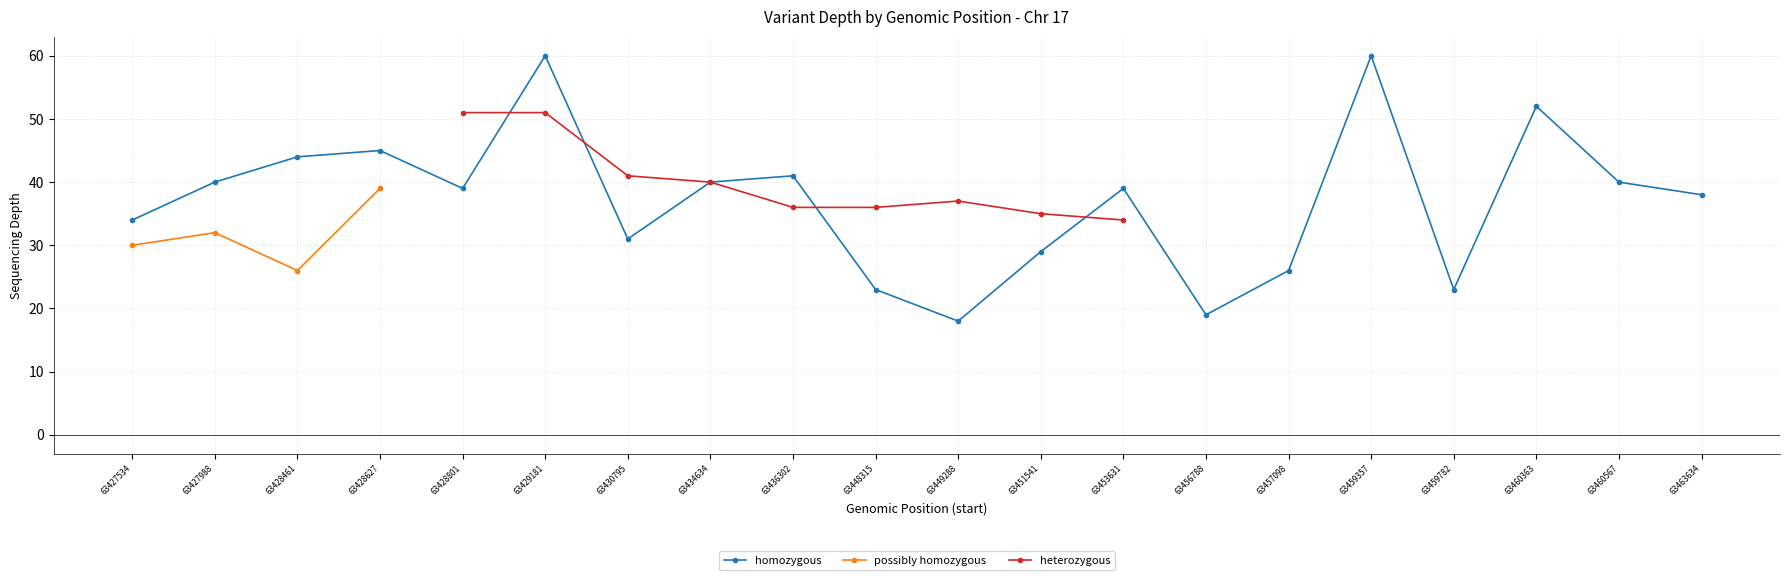

The possibly homozygous series shows 12 at 63428627. True or false?

False